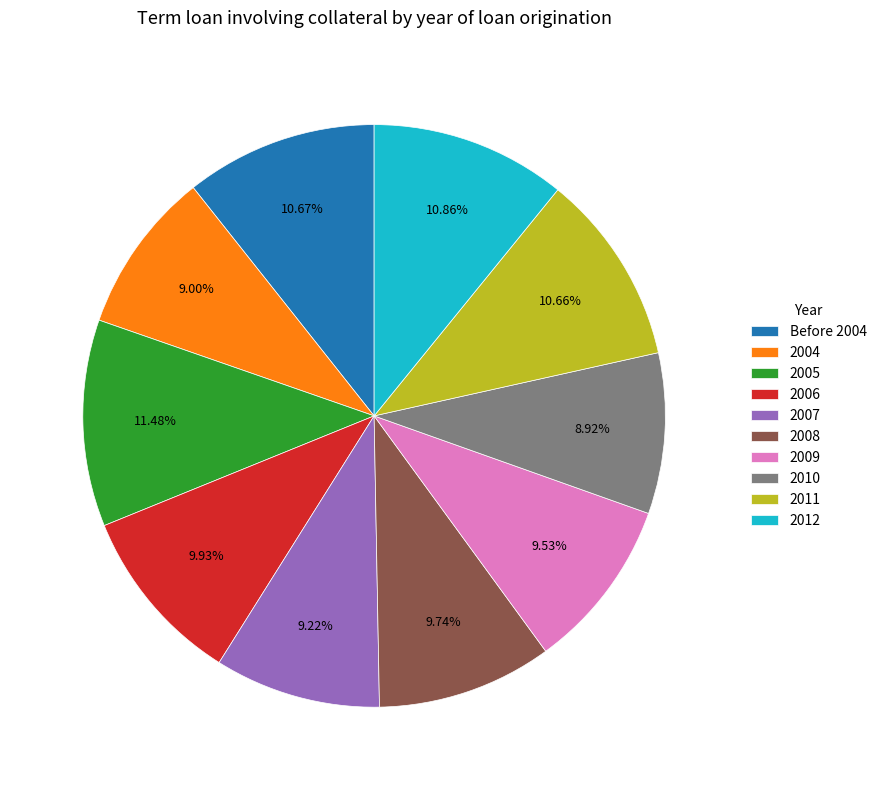

Is the sum of 2008 and 2012 greater than half?

No